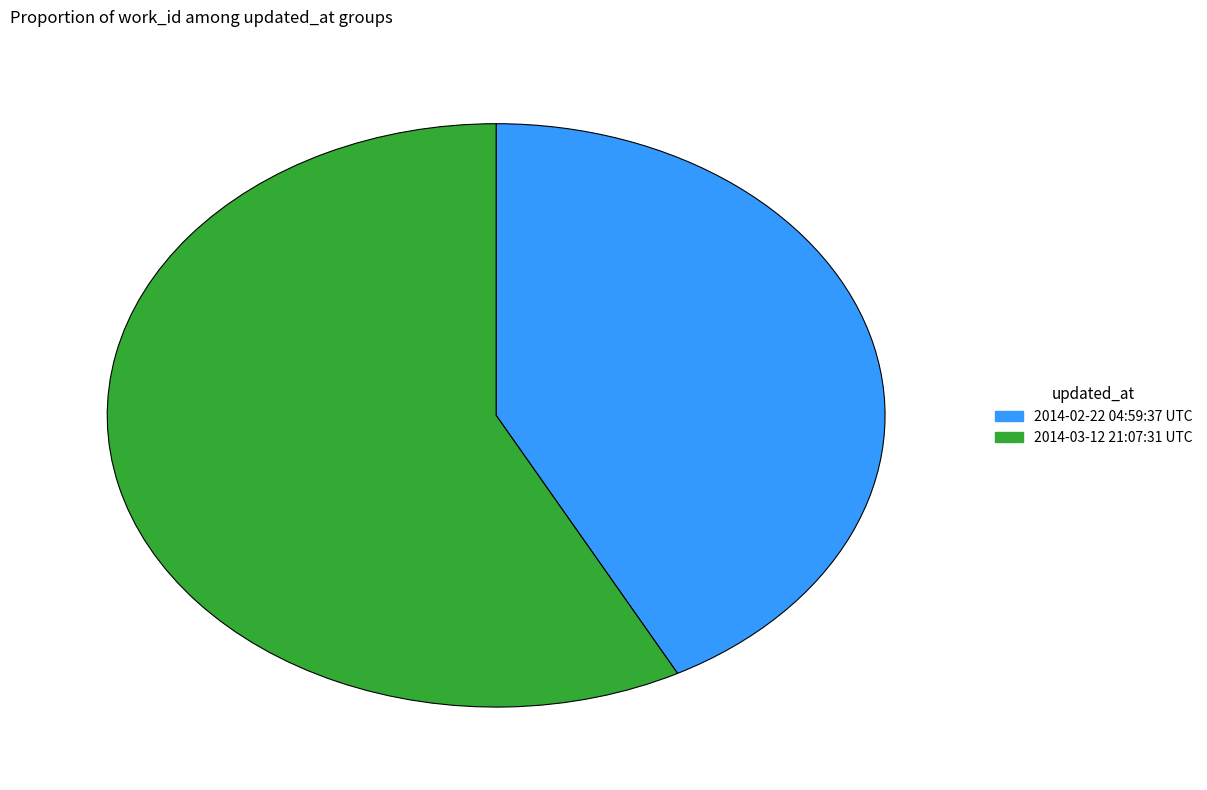

Do 2014-02-22 04:59:37 UTC and 2014-03-12 21:07:31 UTC together represent more than half of the pie?

Yes